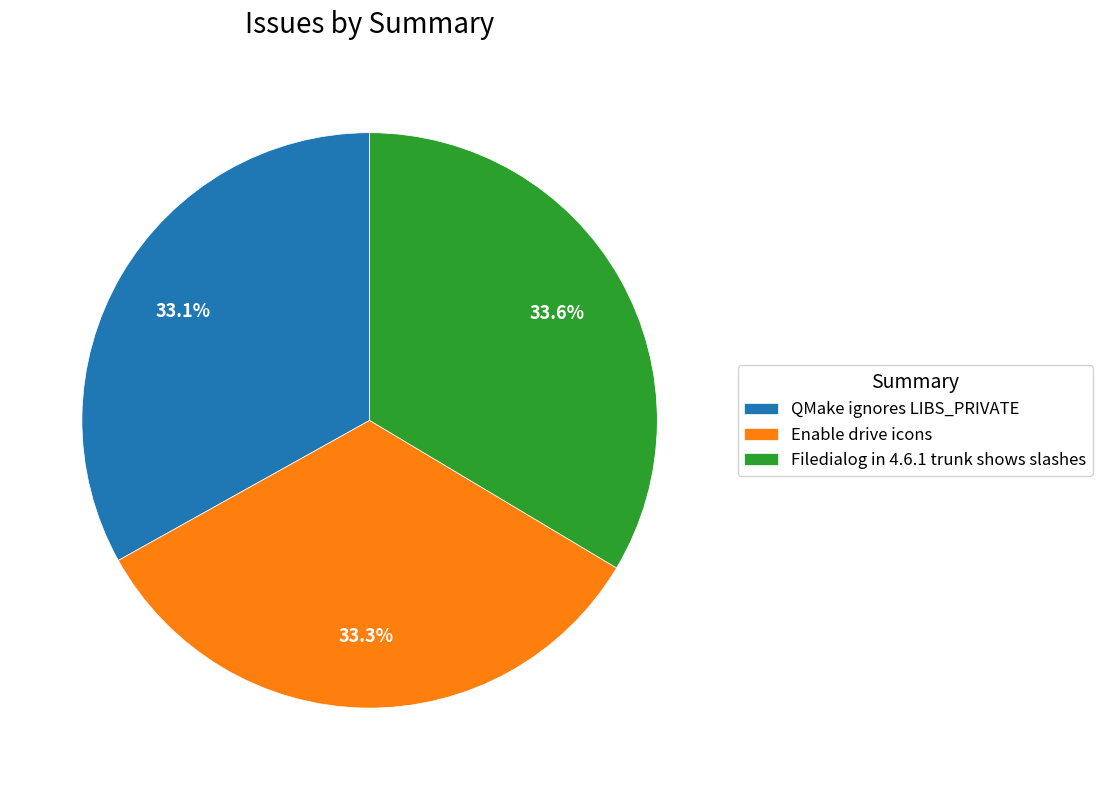

To the nearest percent, what percentage of the pie is Filedialog in 4.6.1 trunk shows slashes?

34%